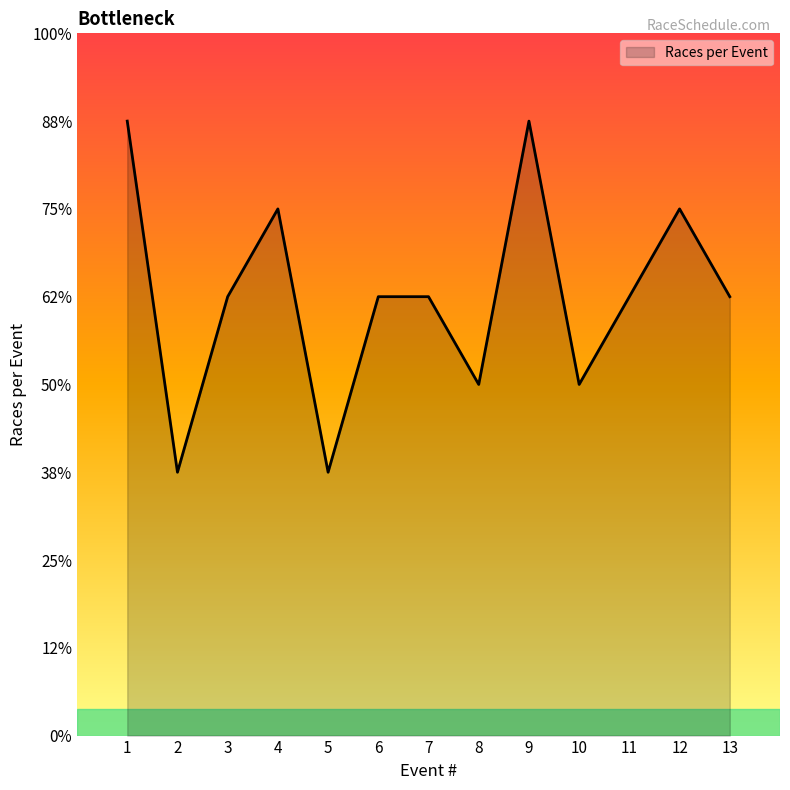

What is the maximum value shown in the chart?

7